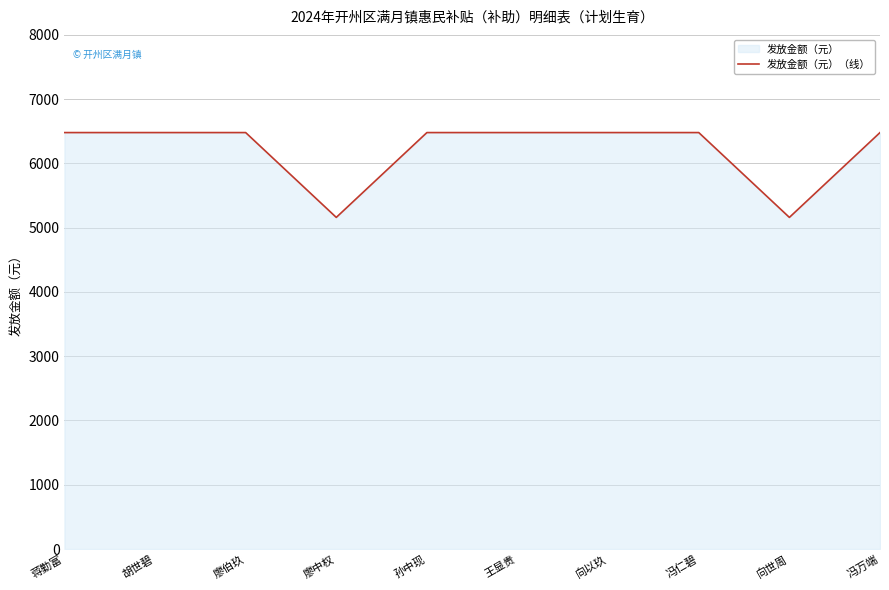

List the labels in order of value, largest first.

蒋勤富, 胡世碧, 廖伯玖, 孙中现, 王显贵, 向以玖, 冯仁碧, 冯万端, 廖中权, 向世周